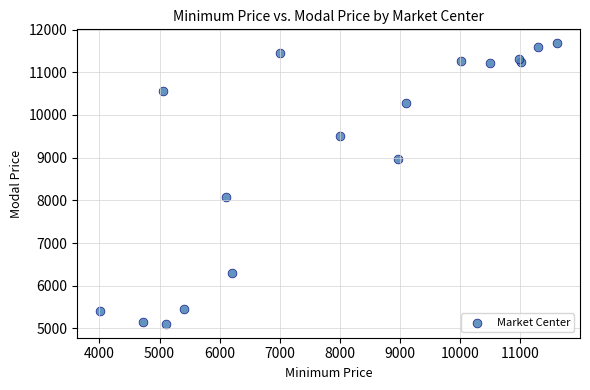

What Y value in the scatter plot is closest to 8394?

8069